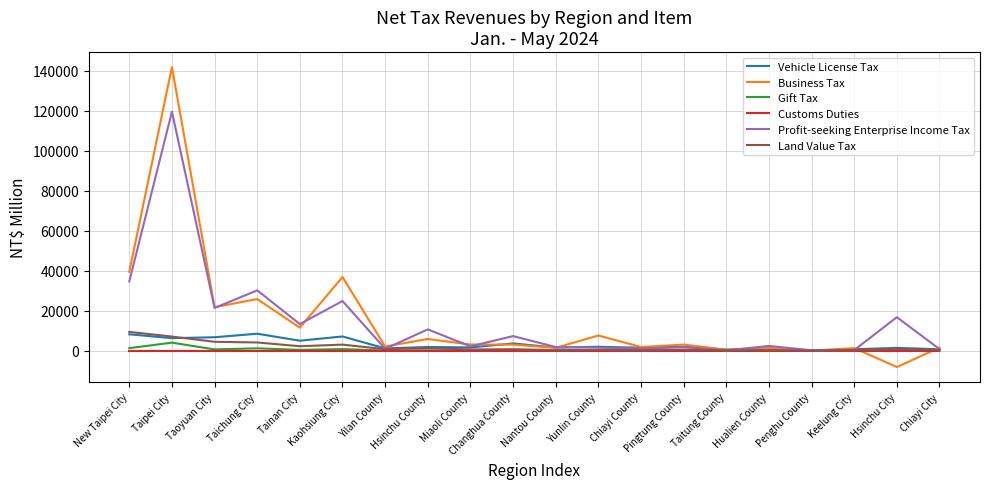

Which label corresponds to the largest value in the chart?

Taipei City